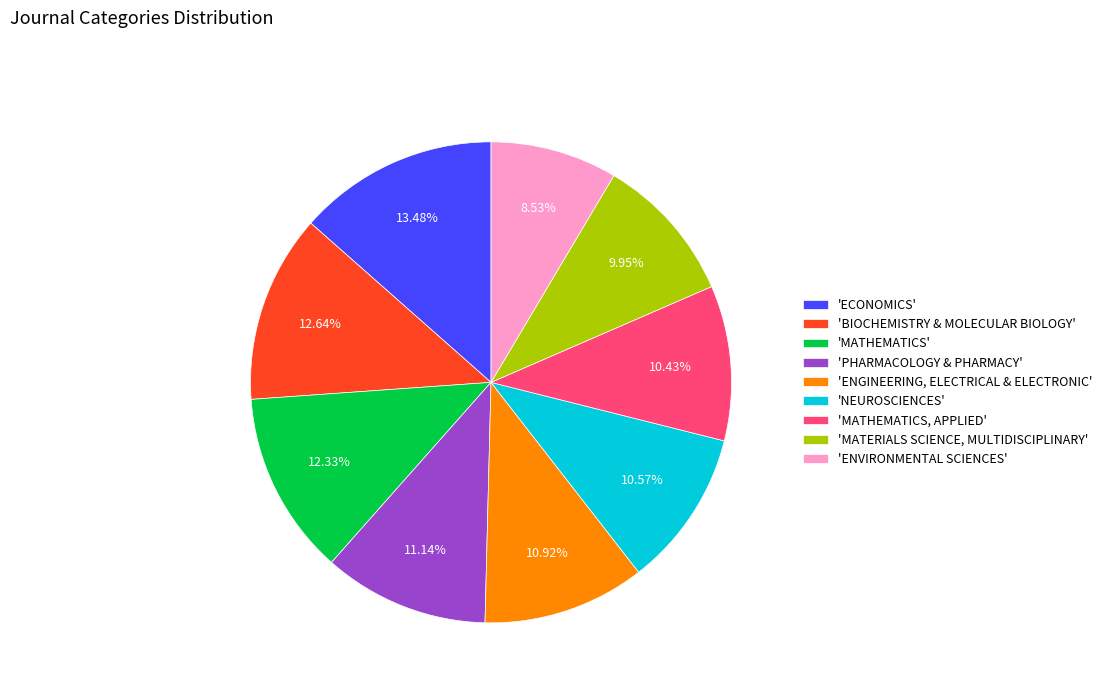

Approximately how many times larger is the value at 'MATHEMATICS, APPLIED' compared to 'BIOCHEMISTRY & MOLECULAR BIOLOGY'?

0.8